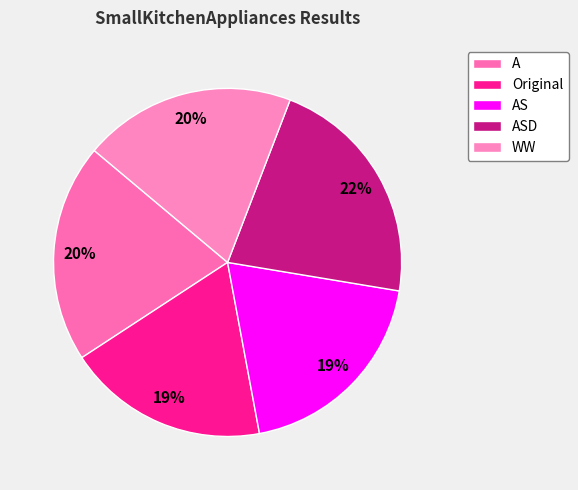

Is the sum of ASD and WW greater than half?

No